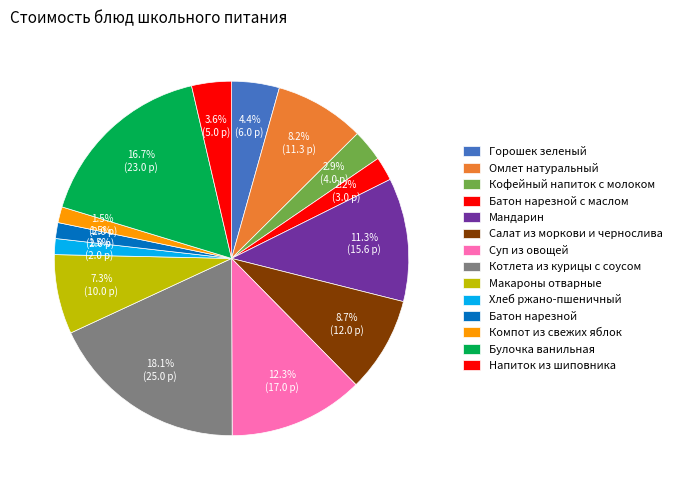

To the nearest percent, what is the combined percentage of Напиток из шиповника and Макароны отварные?

11%